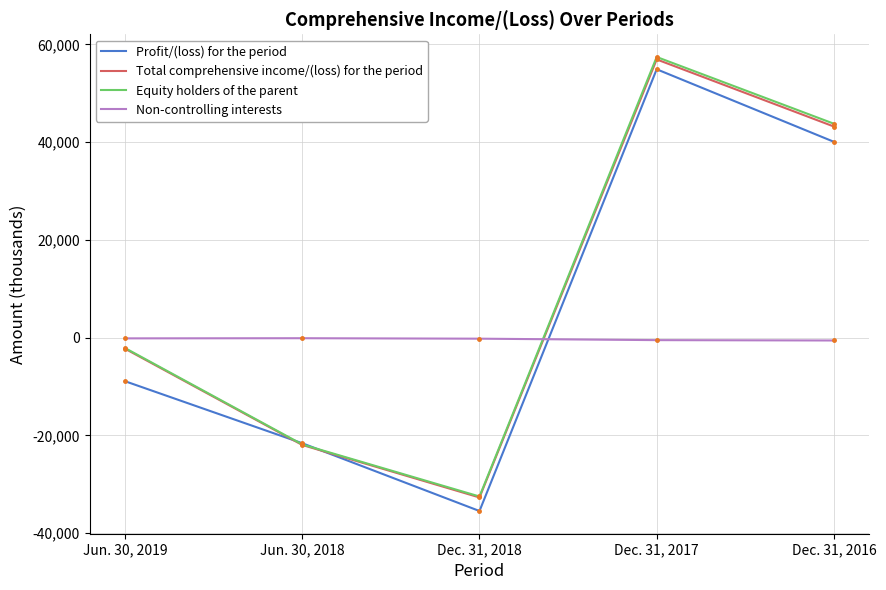

At which label does Profit/(loss) for the period reach its peak?

Dec. 31, 2017